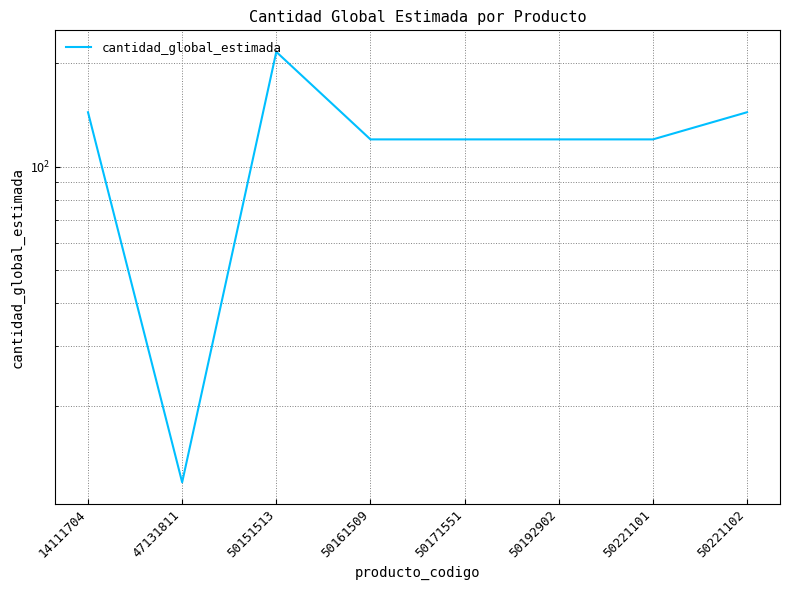

What is the sum of all values?

996